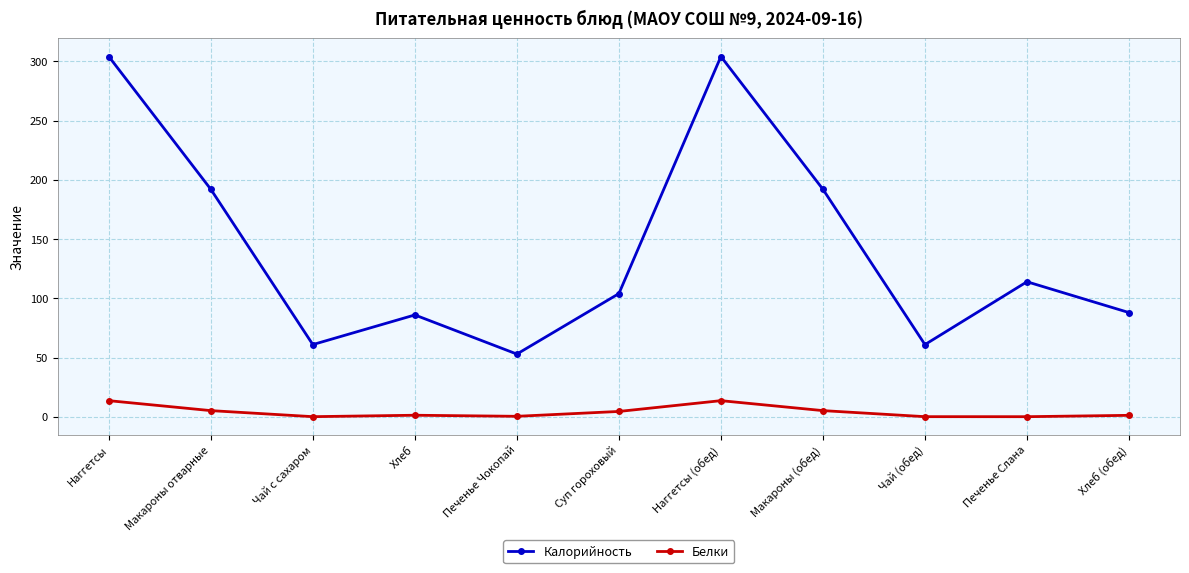

What is the difference between the Белки values at Хлеб (обед) and Макароны отварные?

4.0